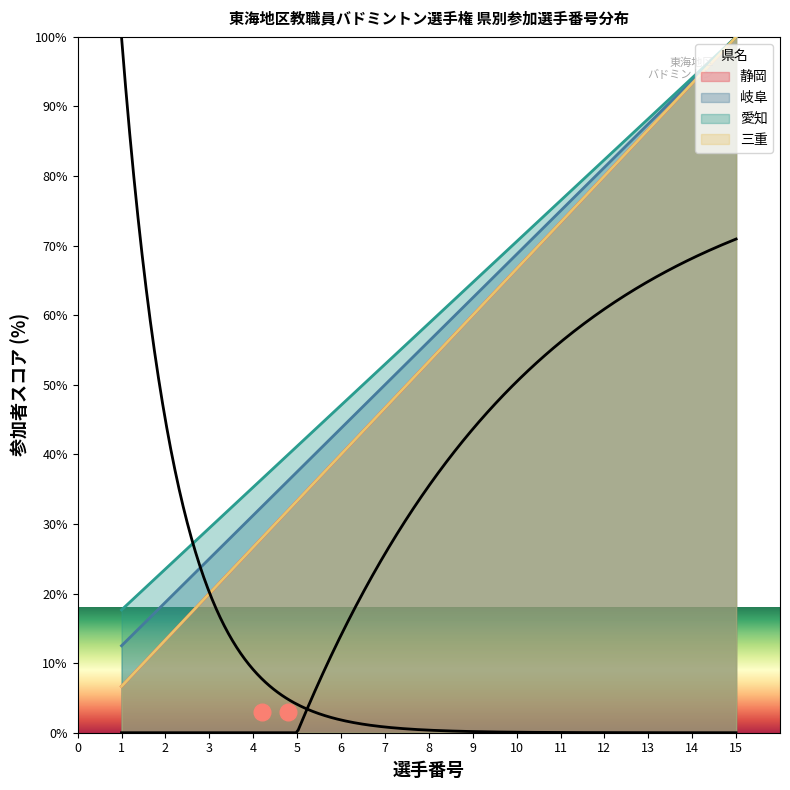

True or false: 静岡 and 岐阜 intersect in this chart.

False